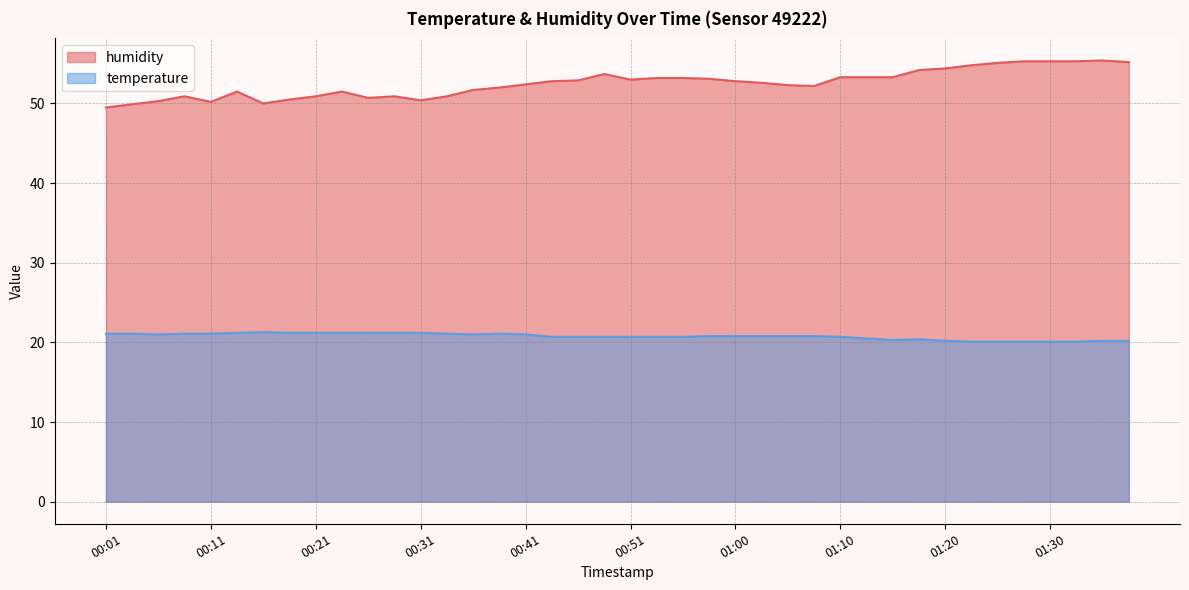

What position from the right is 01:15?

10